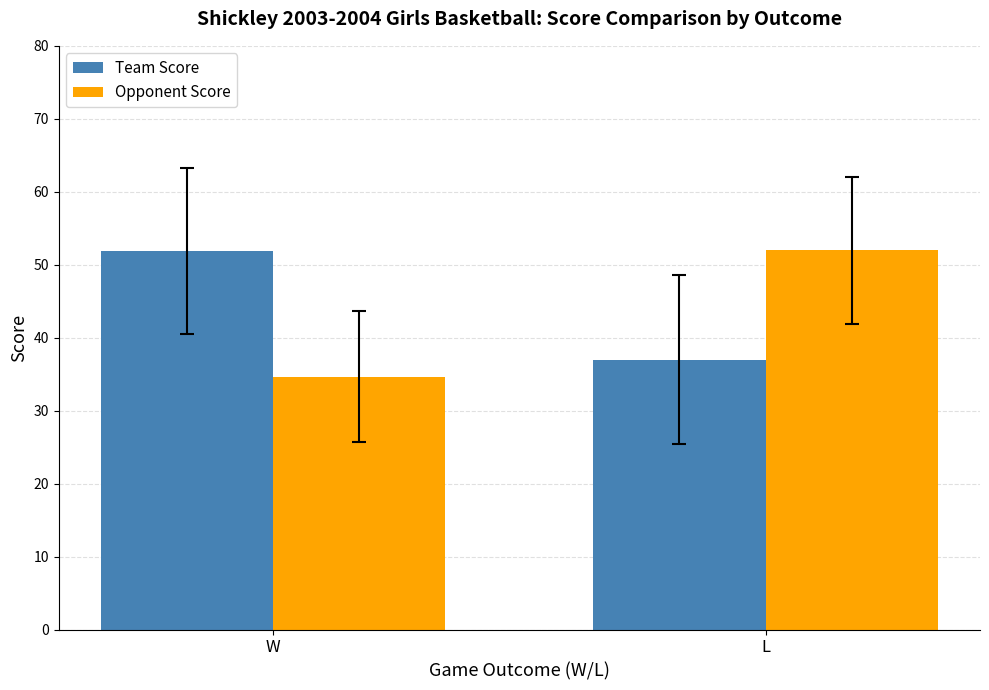

Rank the series by their average value, from lowest to highest.

Opponent Score, Team Score